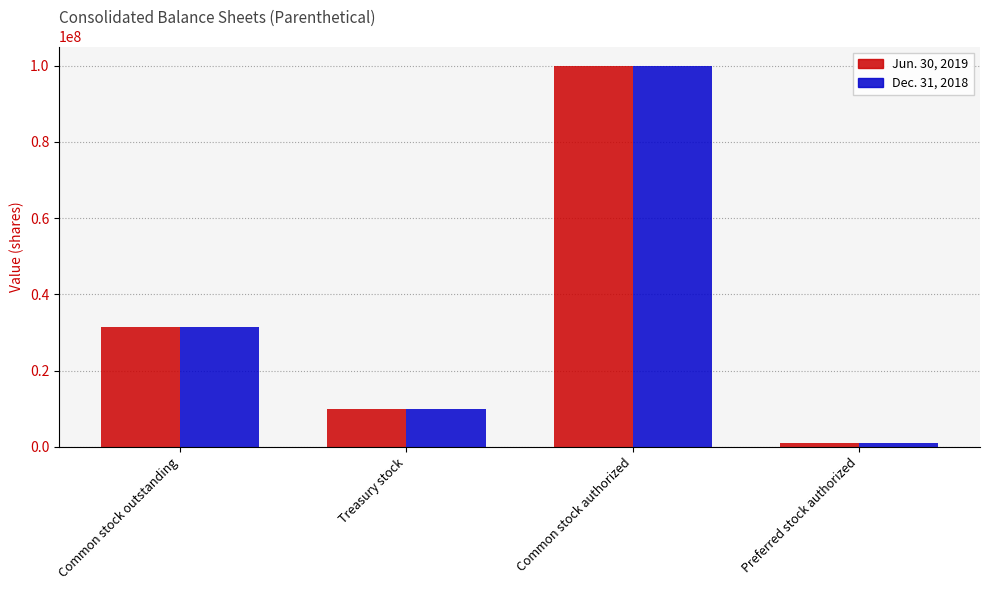

What is the difference between the second highest and second lowest values in the Jun. 30, 2019 series?

21585400